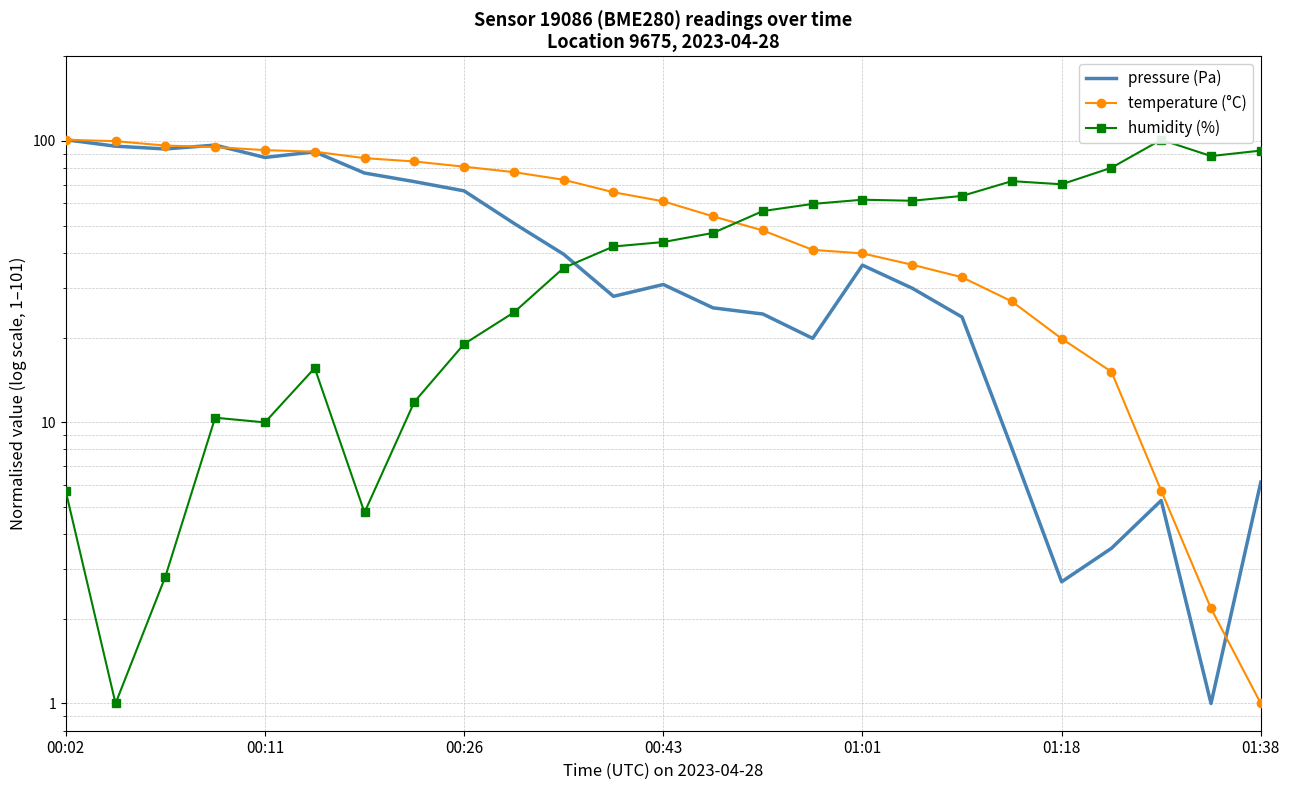

Rank the series by their maximum value, from highest to lowest.

pressure (Pa), temperature (°C), humidity (%)